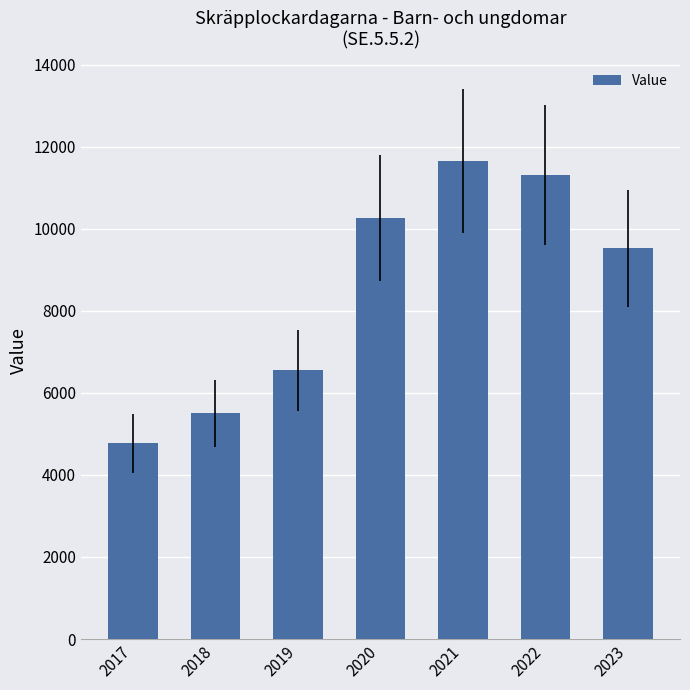

True or false: the data shows 3909 at 2020.

False